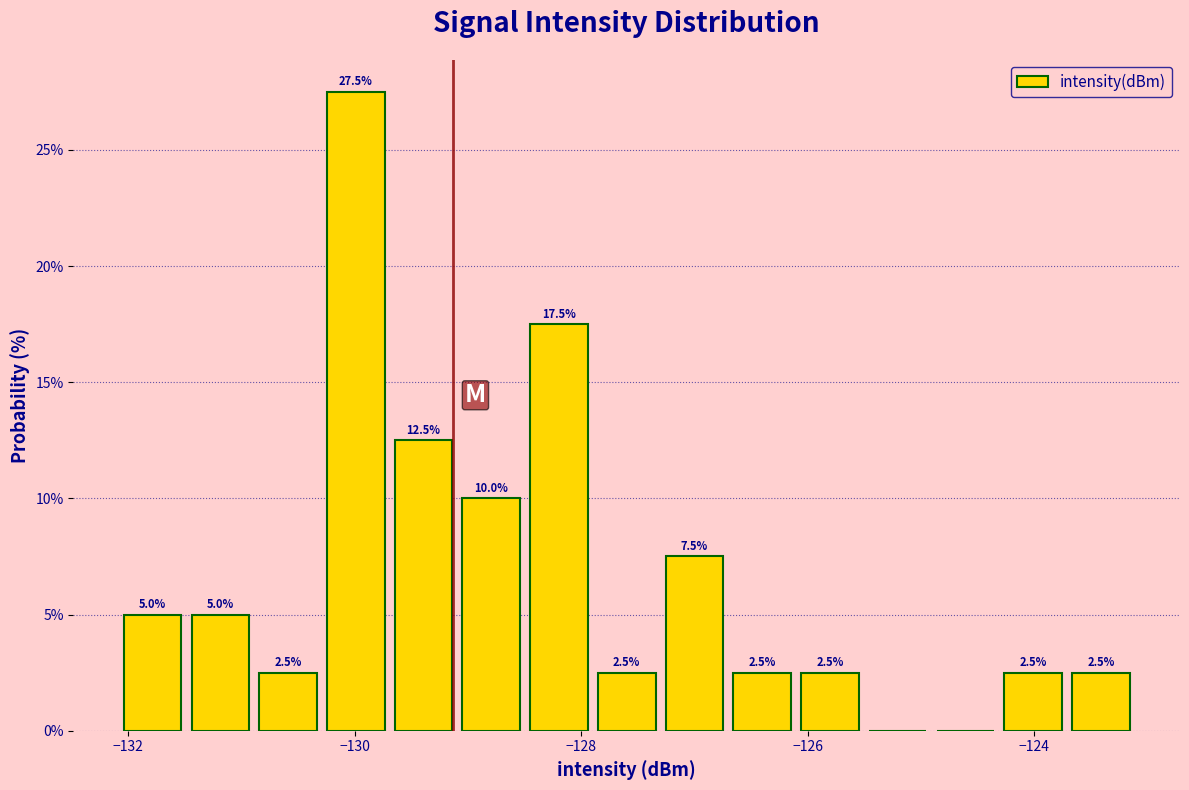

Read against the x-axis, roughly where is the centre of the tallest bar?

-130.0